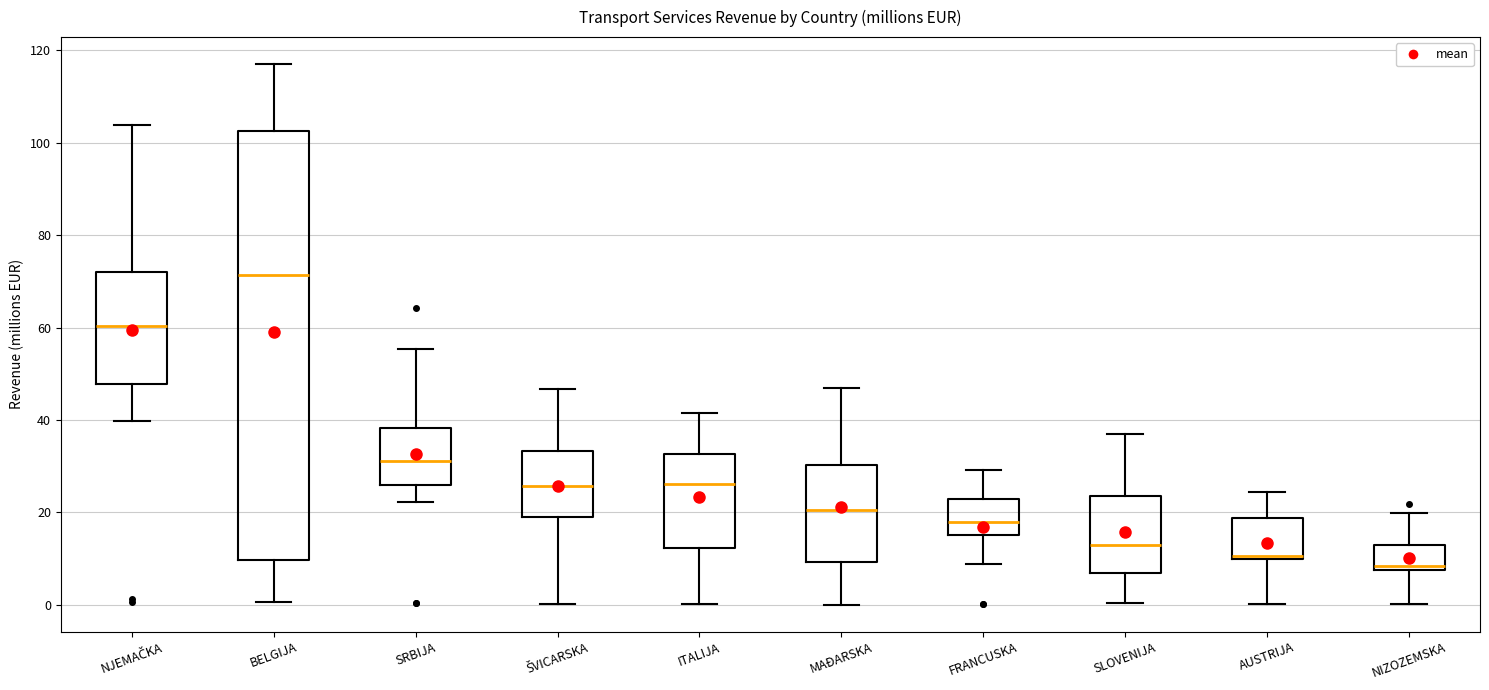

Comparing the boxes themselves (not the whiskers), which one is the tallest?

BELGIJA